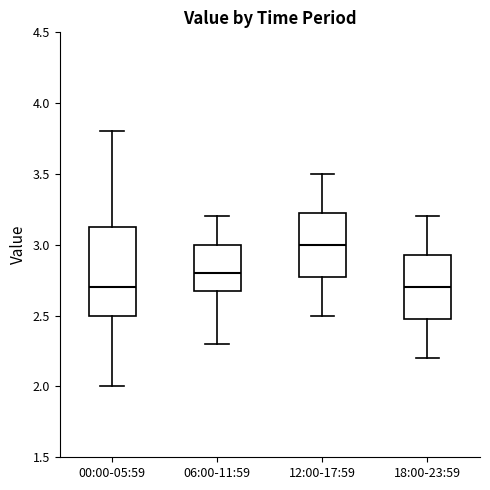

Where does the lower whisker of the box for 12:00-17:59 end on the y-axis? The values are not printed on the chart, so give them approximately, as read against the axis.

2.50